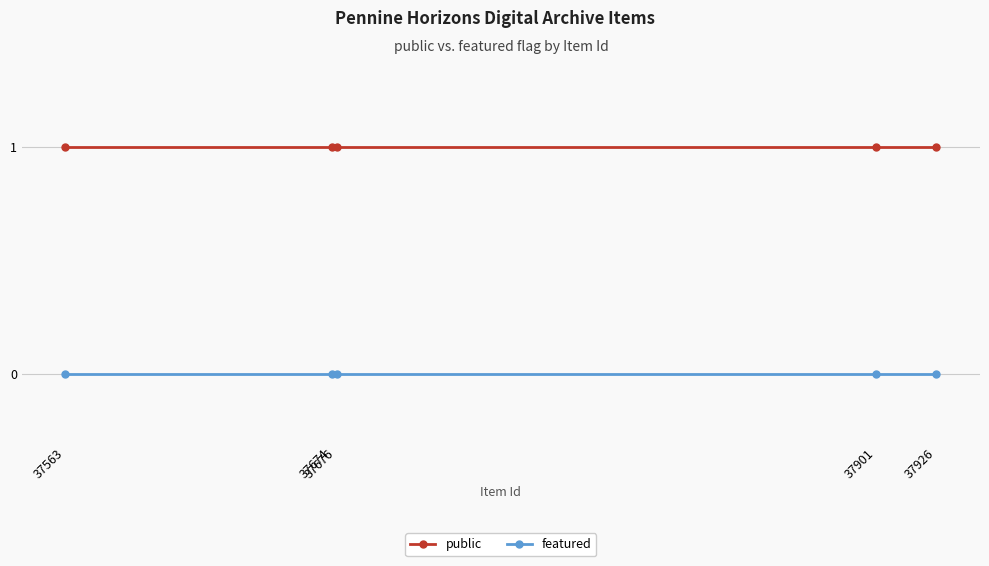

The value of public at 37563 is 1. True or false?

True